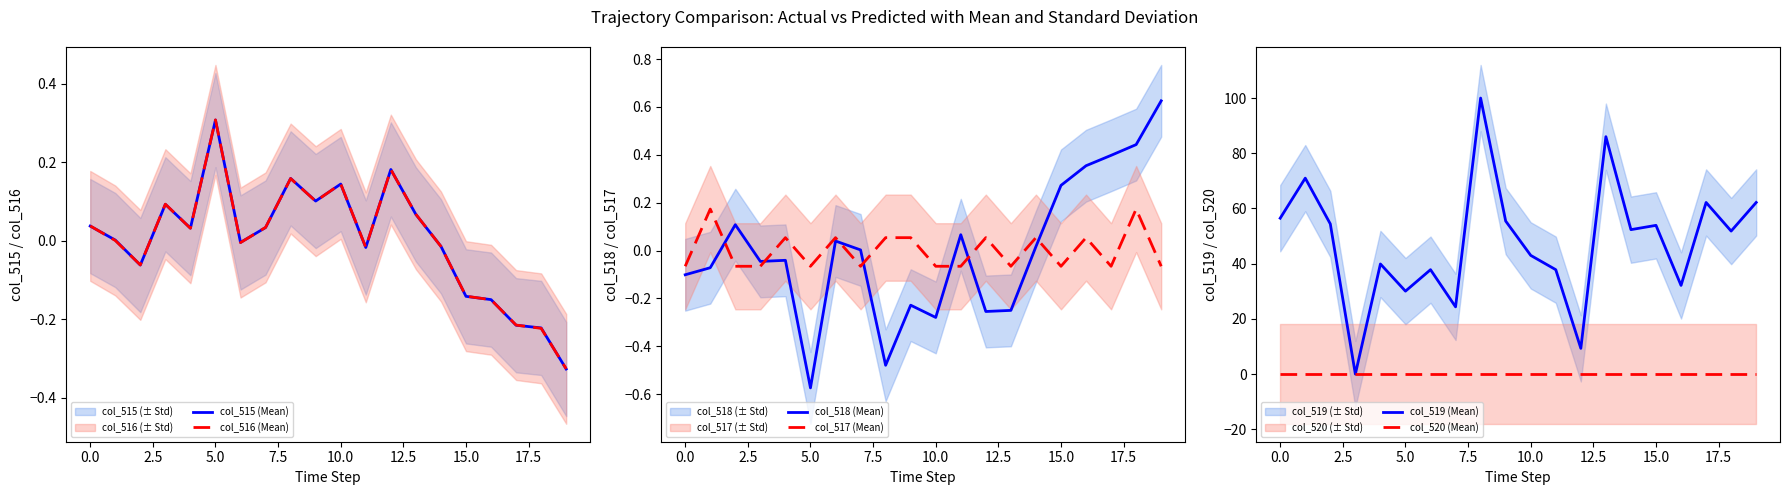

Is it true that col_519 (Mean) equals 43.0 at 10.0?

True